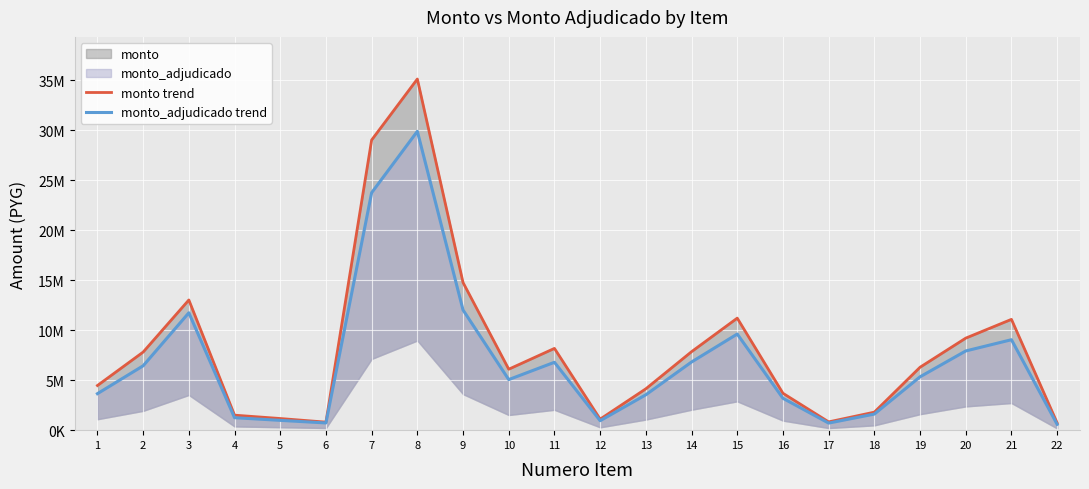

What is the smallest value displayed?

582090